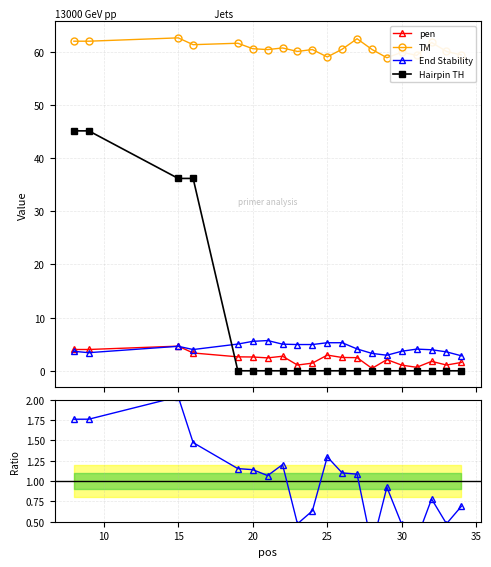

What is the value of the End Stability point at the 15th from the left?

2.9